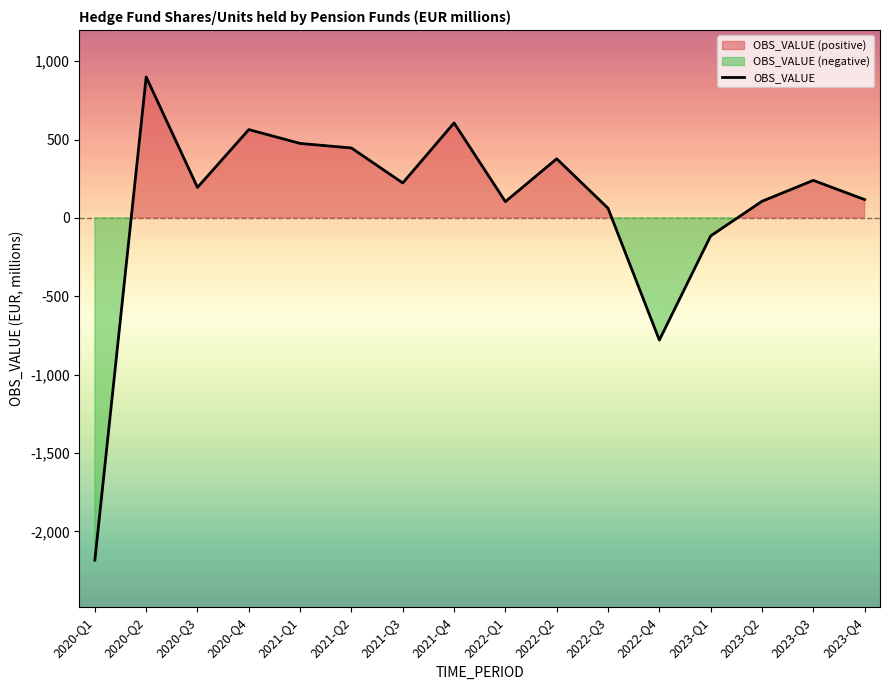

How many values are above zero?

13